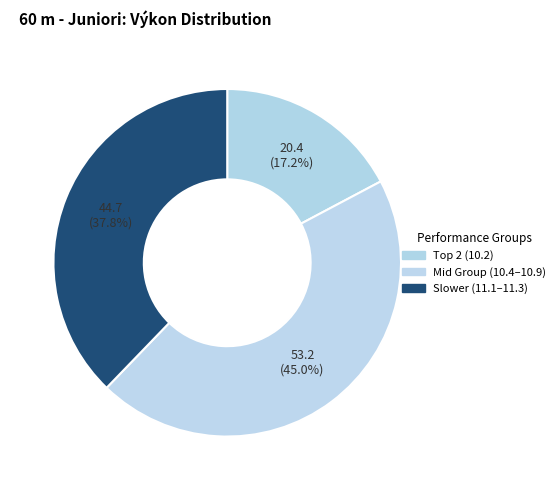

Count the number of slices in the pie.

3